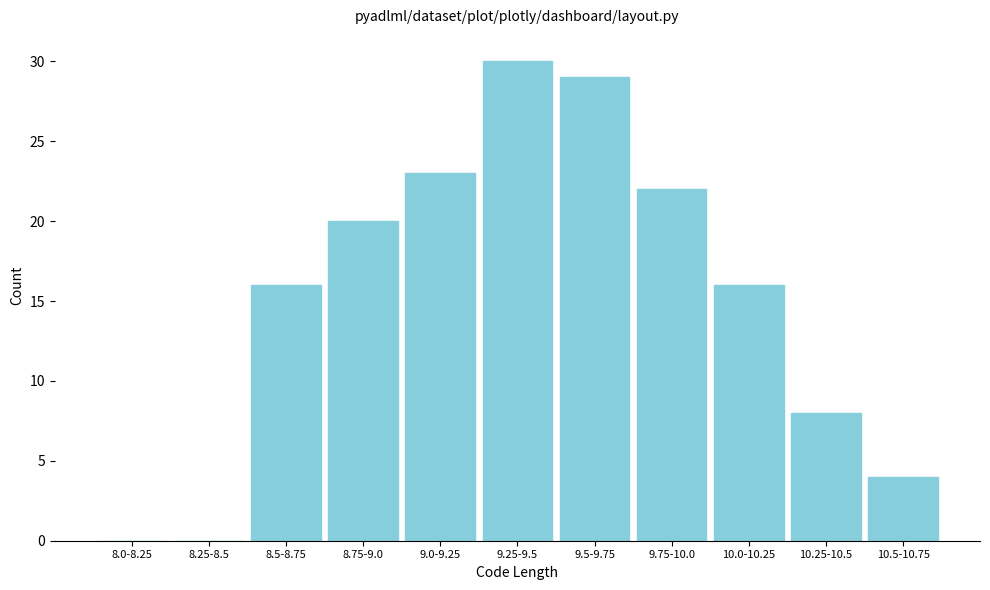

Reading left to right, transcribe all the data shown in this chart.

8.0-8.25=0	8.25-8.5=0	8.5-8.75=16	8.75-9.0=20	9.0-9.25=23	9.25-9.5=30	9.5-9.75=29	9.75-10.0=22	10.0-10.25=16	10.25-10.5=8	10.5-10.75=4